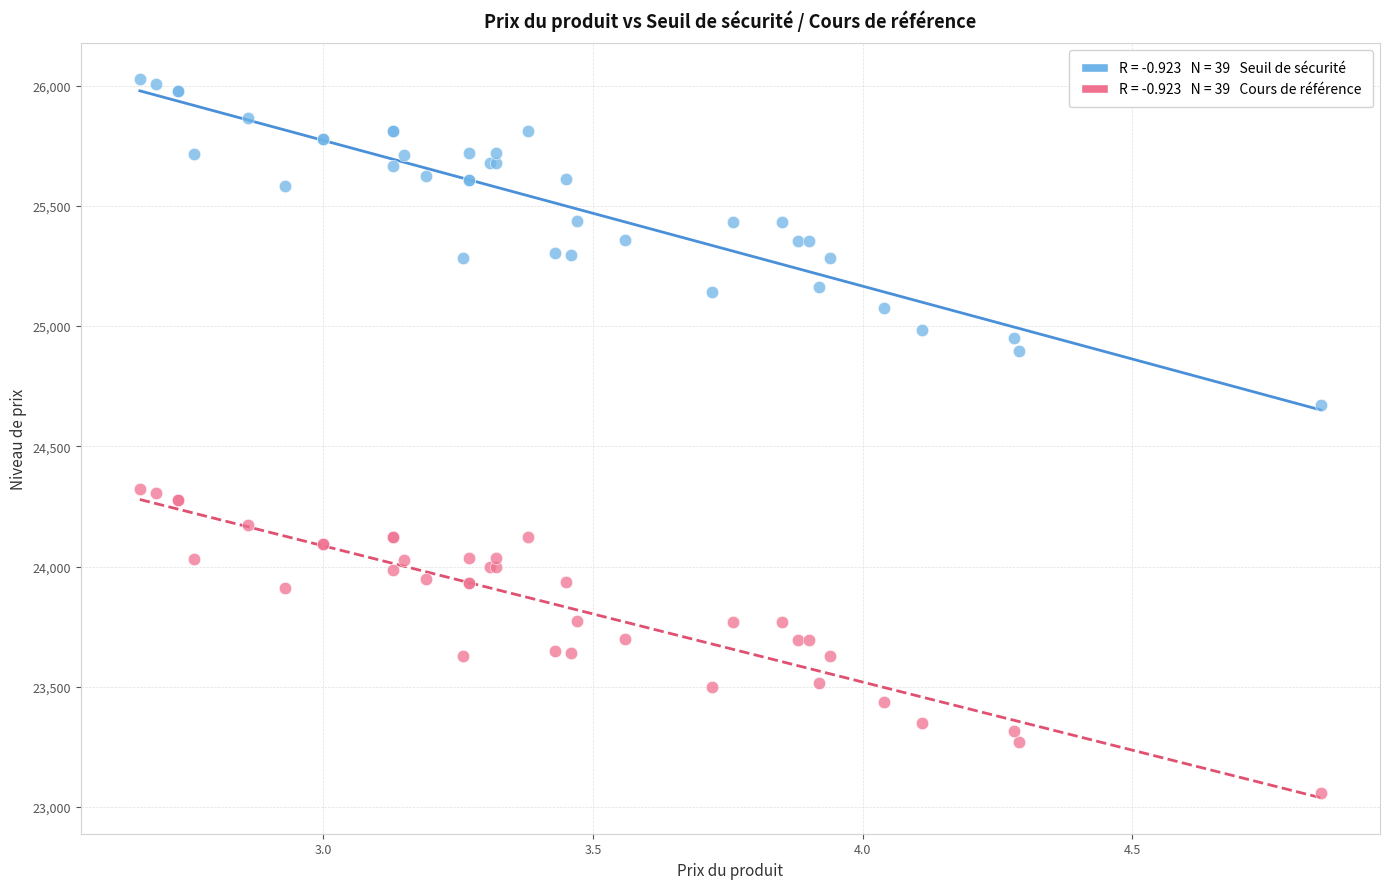

Across all series, what Y value is closest to 24541?

24671.4